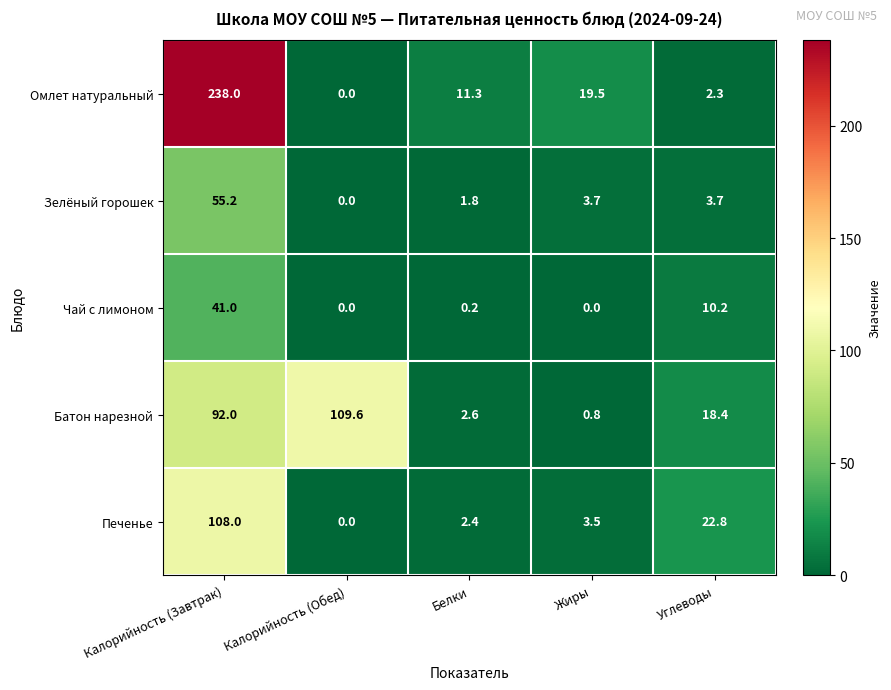

What is the greatest value displayed?

238.0